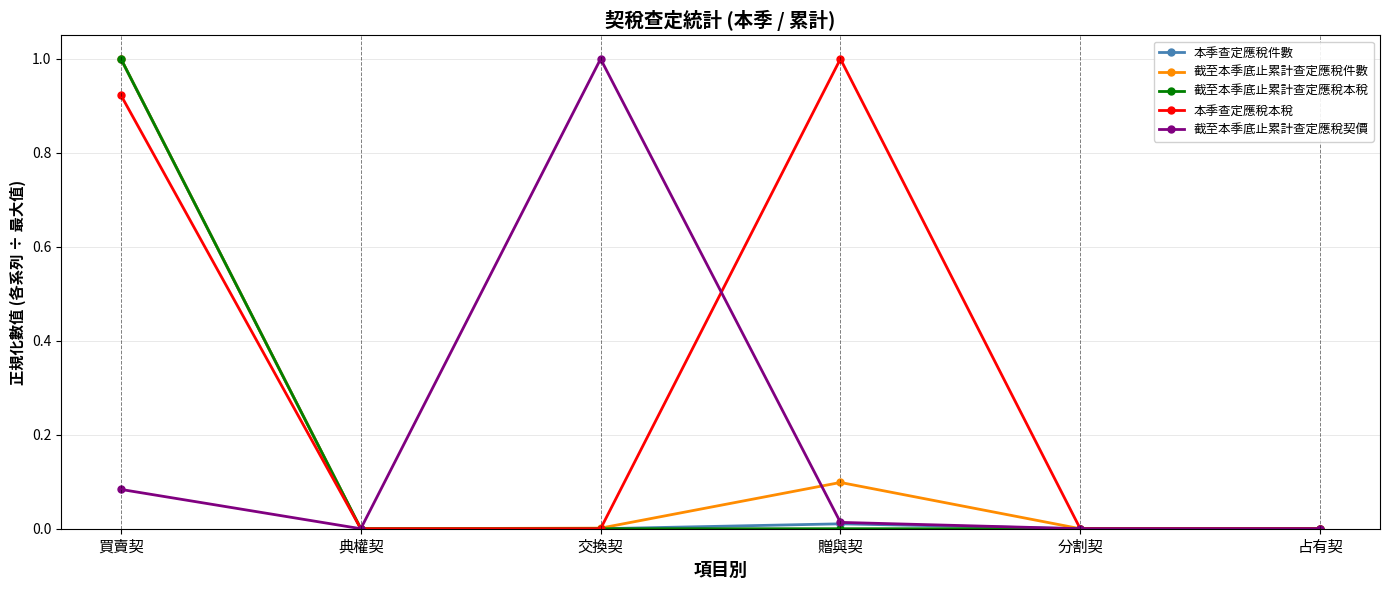

What is the label of the 1st point from the left?

買賣契